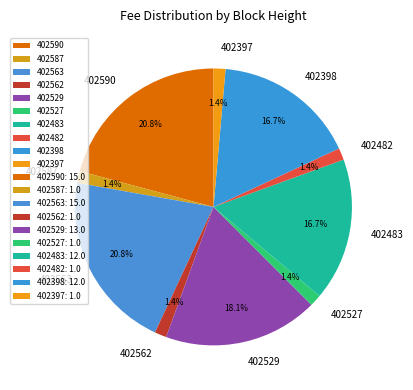

Combined, do 402527 and 402483 account for over 50%?

No